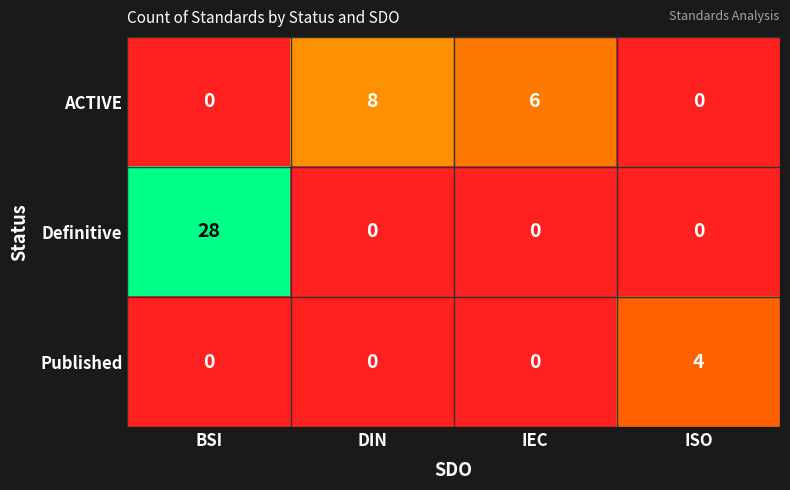

Reading right to left, transcribe all the data shown in this chart.

ACTIVE: ISO=0	IEC=6	DIN=8	BSI=0
Definitive: ISO=0	IEC=0	DIN=0	BSI=28
Published: ISO=4	IEC=0	DIN=0	BSI=0